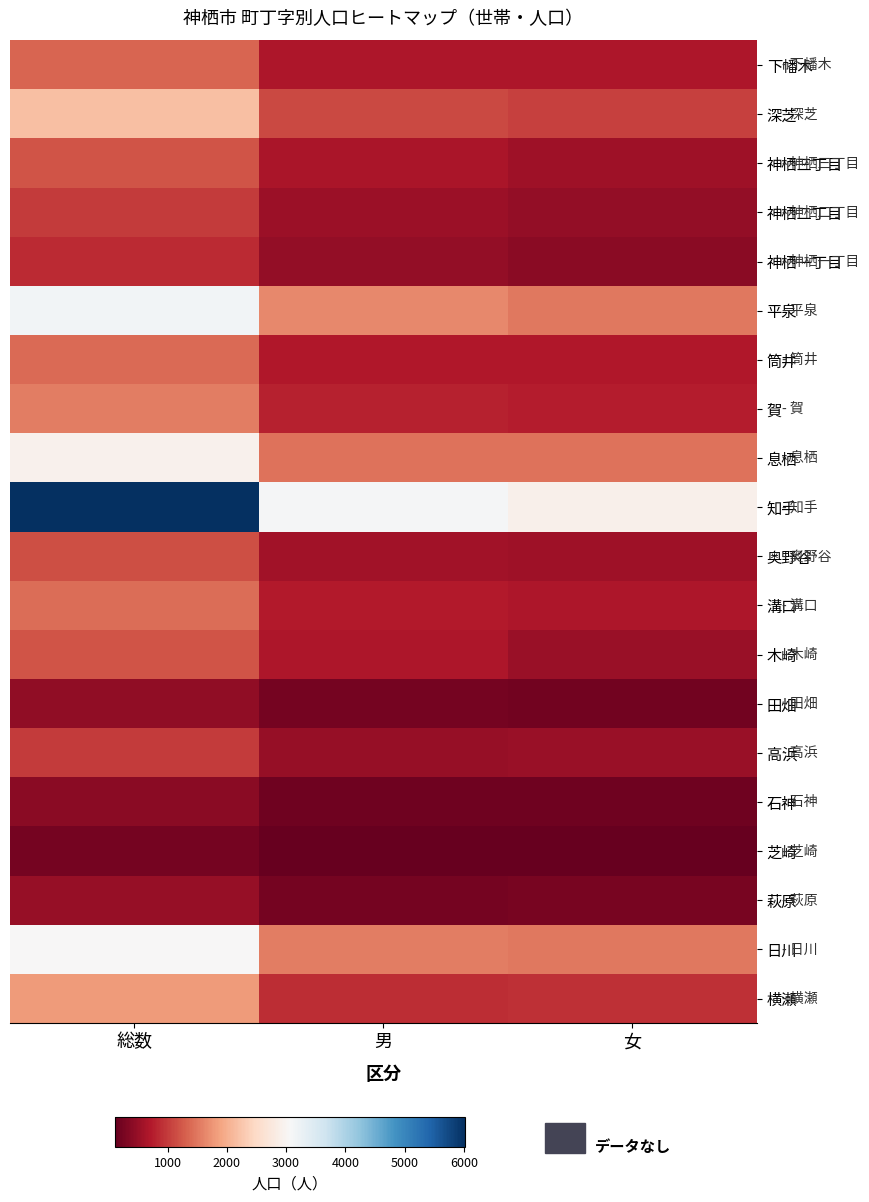

At which category is the sum across all series the highest?

総数